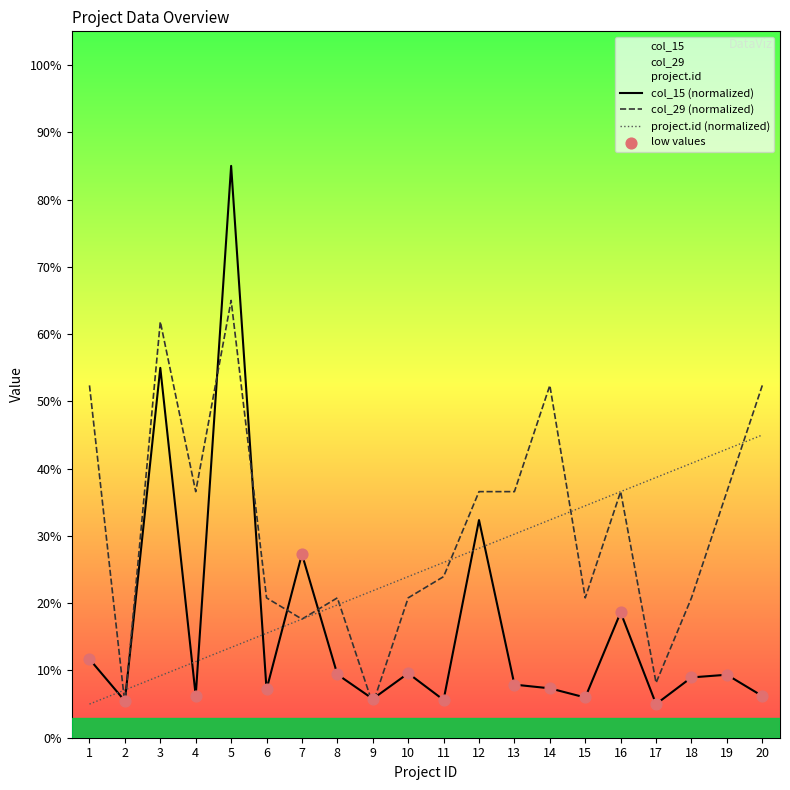

At which category is the sum across all series the highest?

5